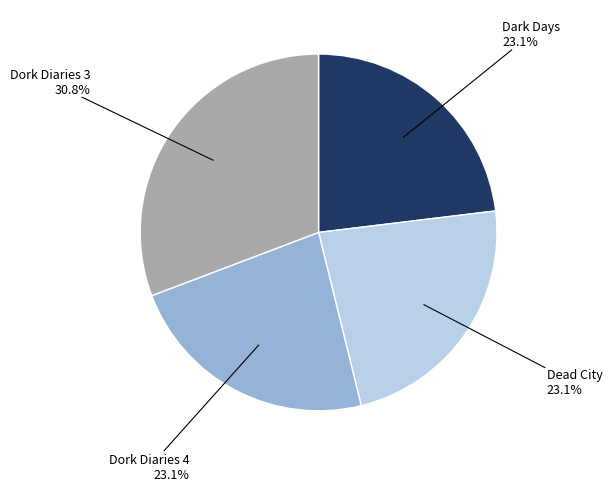

Is there a majority slice in this chart?

No